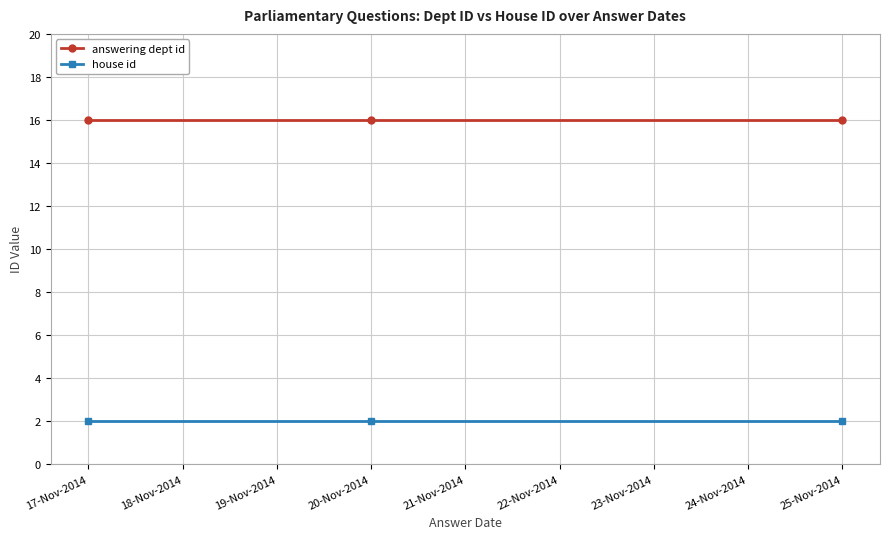

What is the label of the 3rd point from the left?

25-Nov-2014